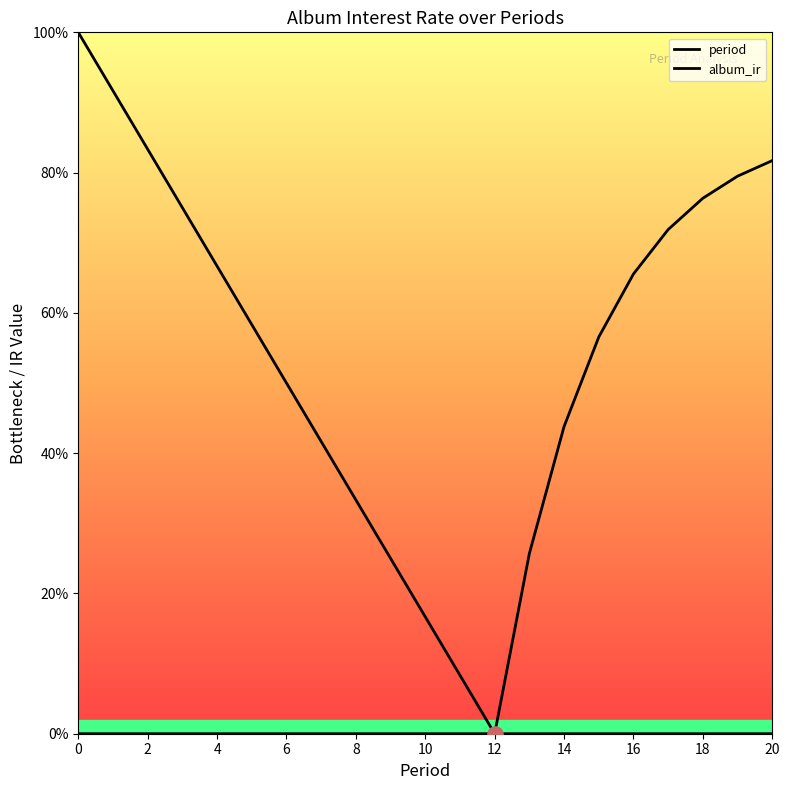

At how many categories does at least one series exceed 4?

20